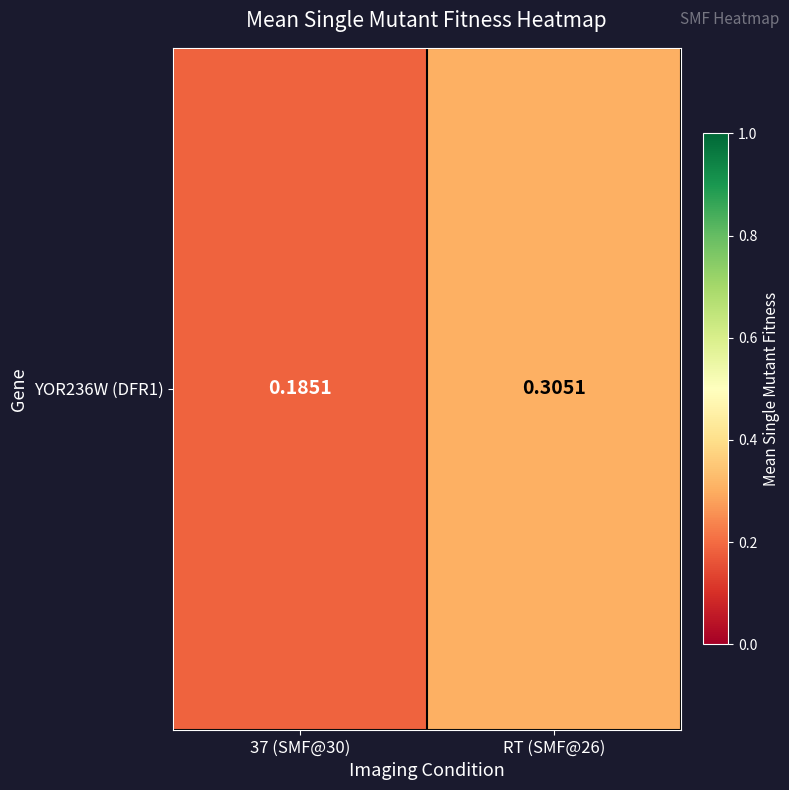

What is the minimum value shown in the chart?

0.2